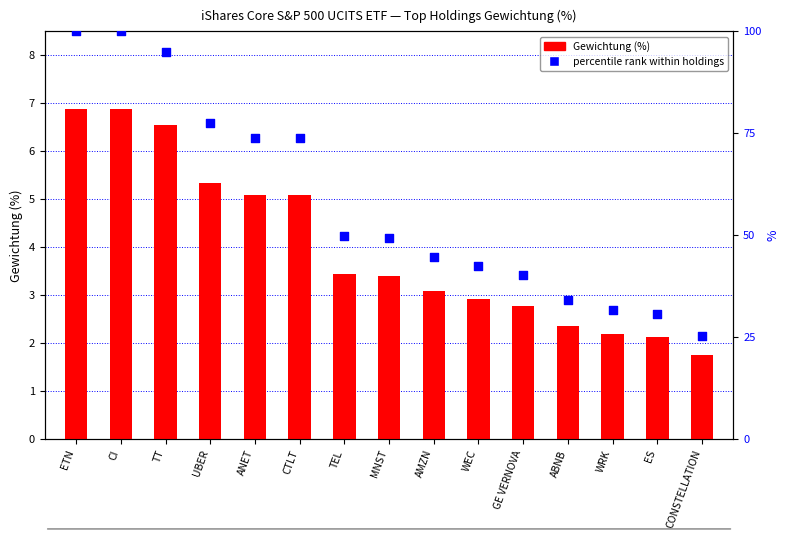

What is the total value across all series at CONSTELLATION?

27.1